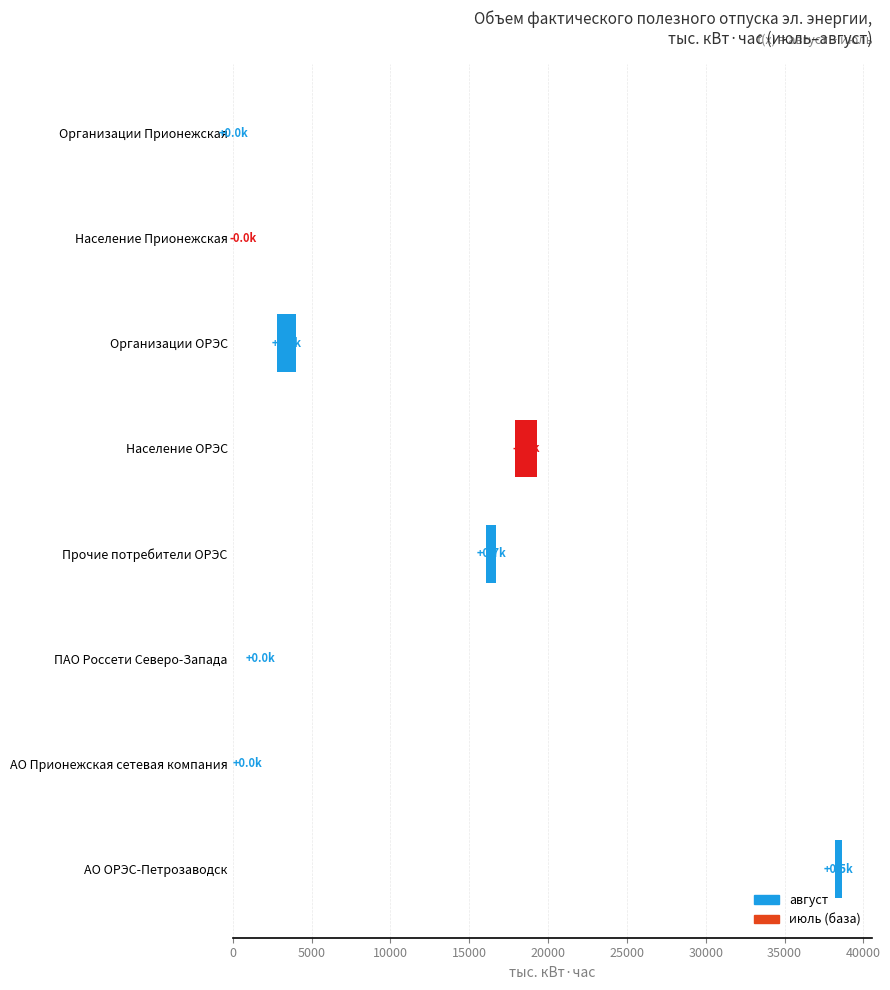

How many data points does each series have?

8